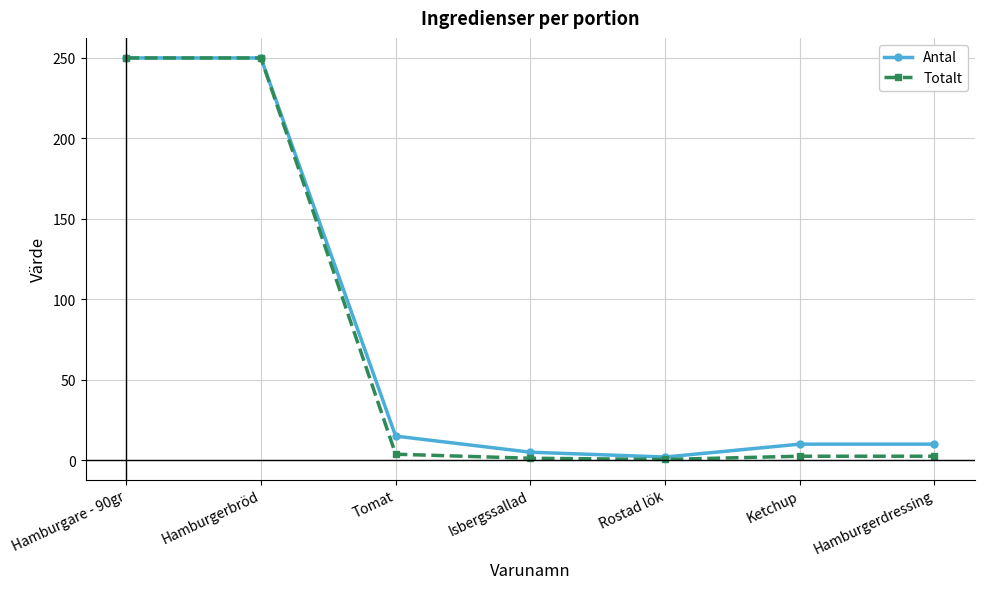

What is the difference between the maximum and second lowest values in the Antal series?

245.0